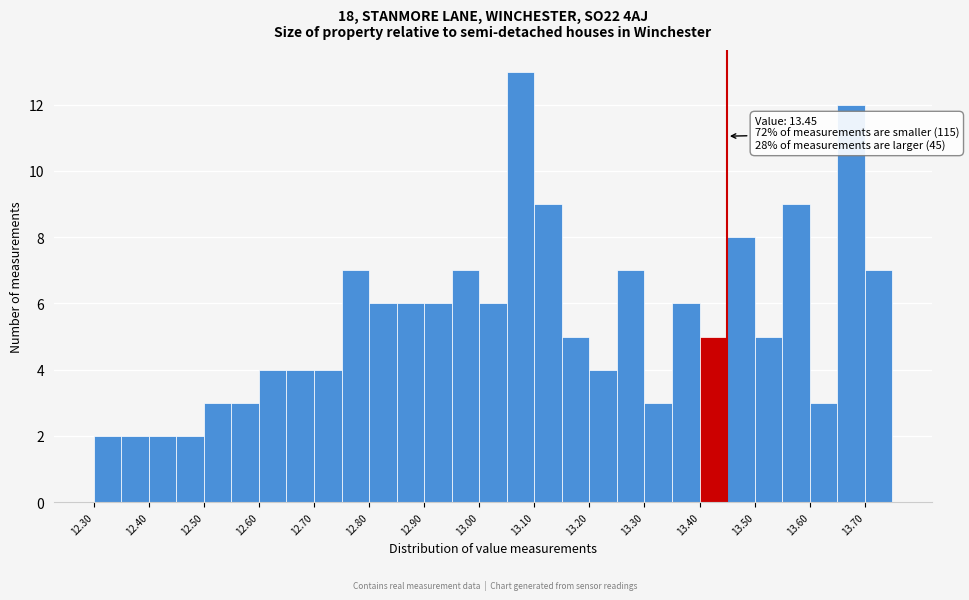

Which range on the x-axis has the tallest bar?

13.05 to 13.10